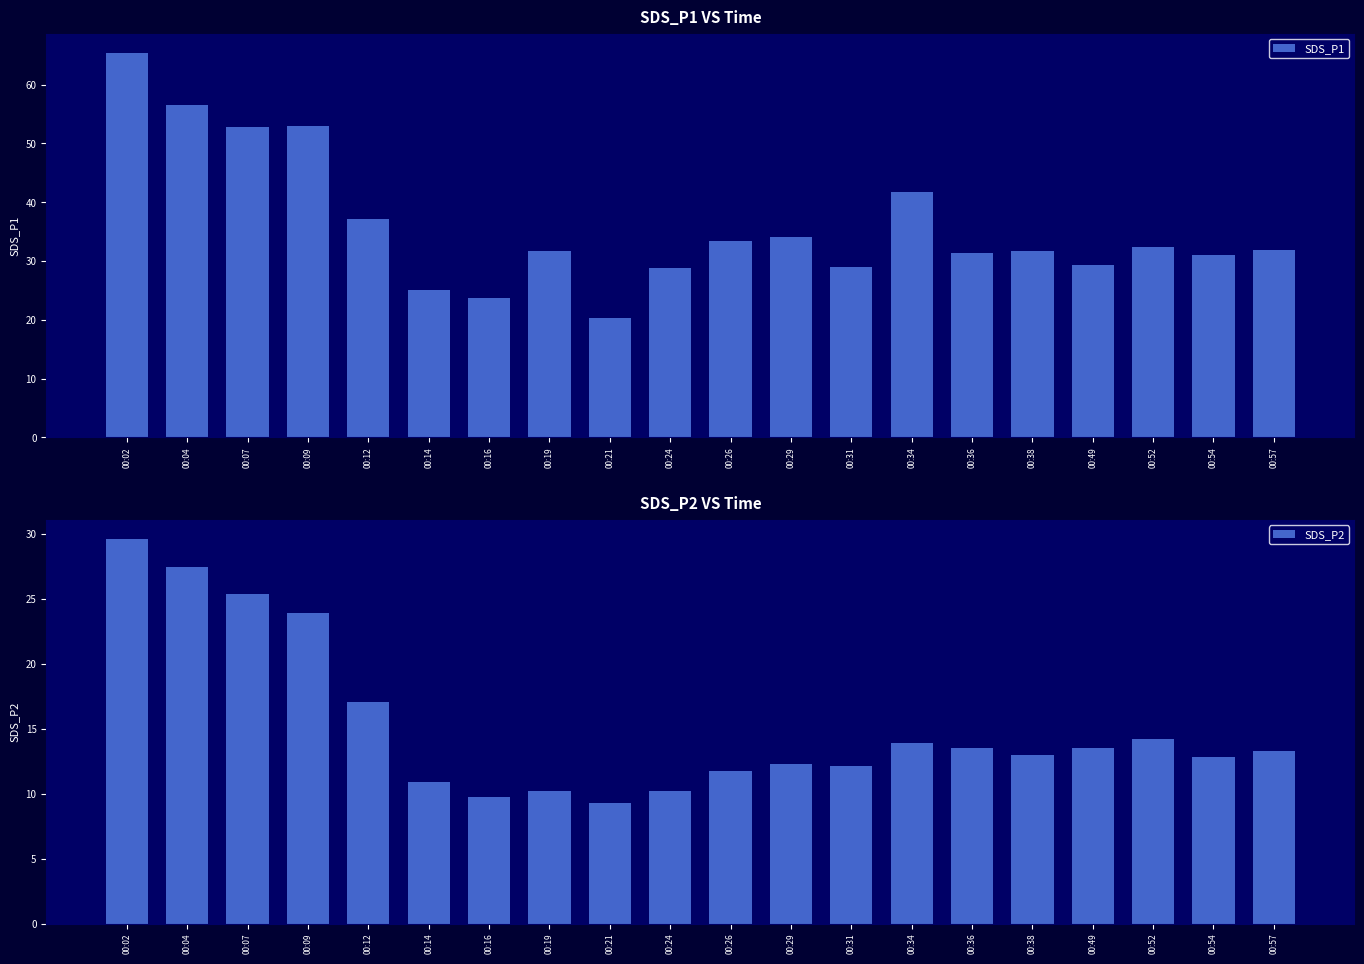

What is the value of the SDS_P2 bar at the 3rd from the left?

25.4